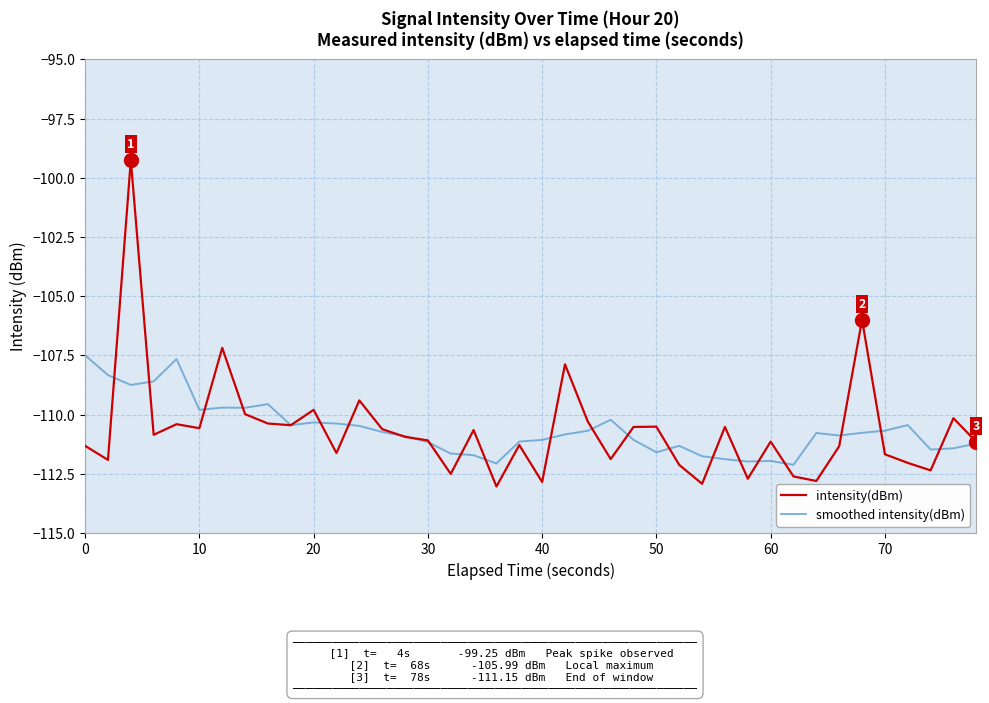

List the series in order of their peak value, lowest first.

smoothed intensity(dBm), intensity(dBm)